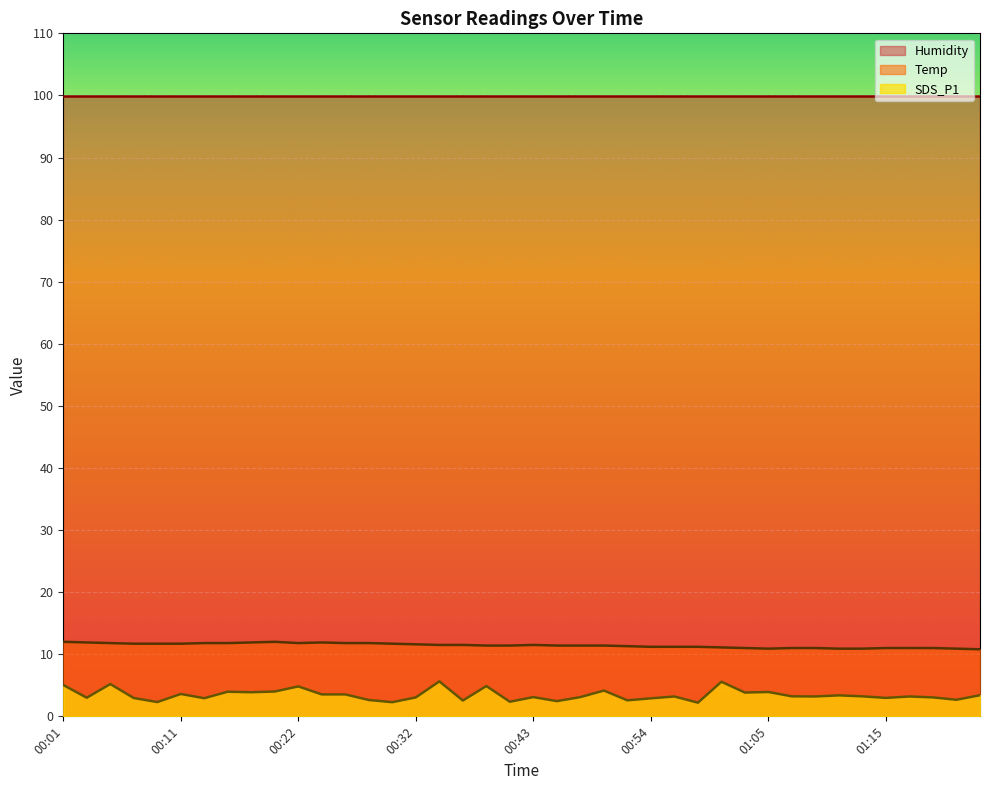

True or false: Temp and SDS_P1 cross at least once.

False